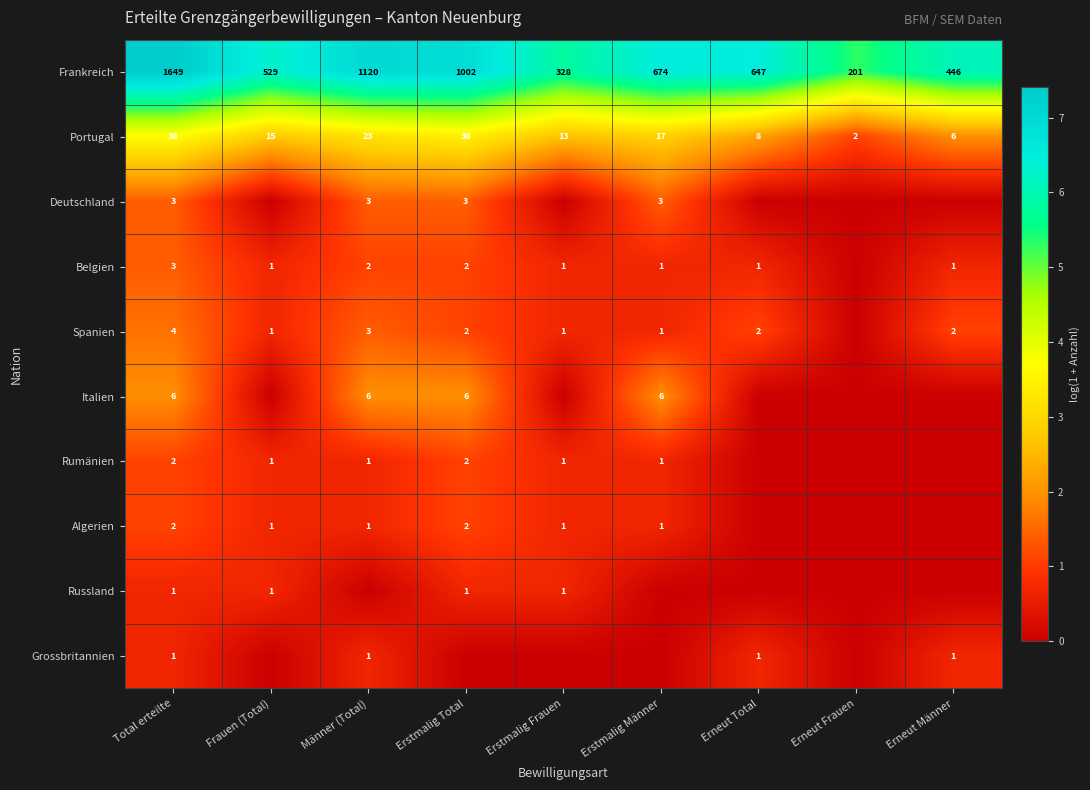

What is the difference between the maximum and minimum values in the Portugal series?

36